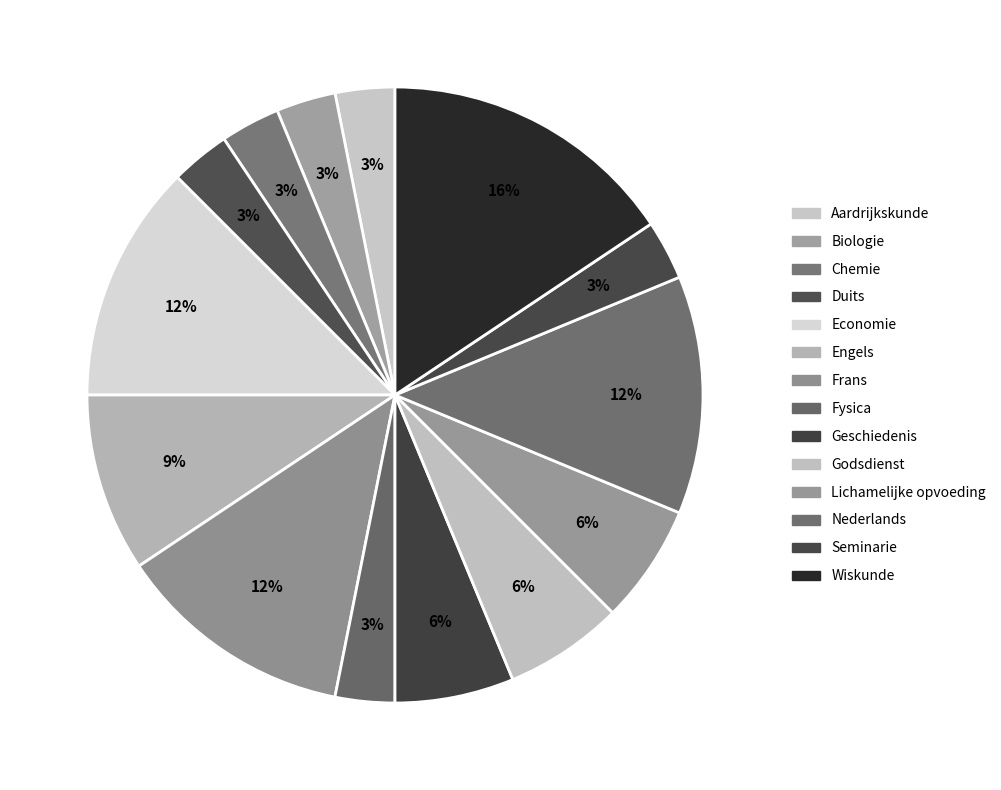

To the nearest percent, what percentage of the pie is Geschiedenis?

6%